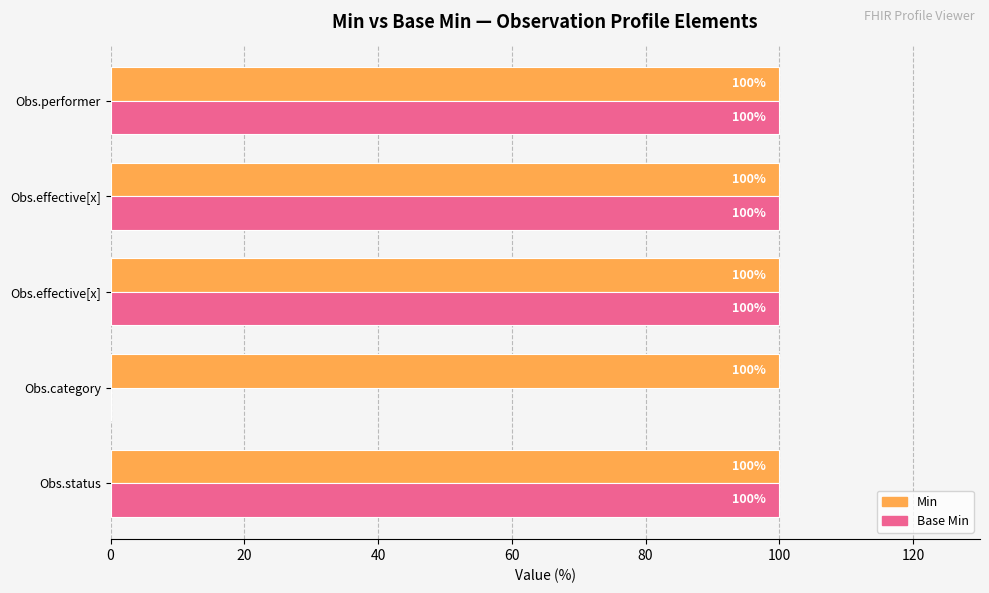

How many values in Base Min are above zero?

4